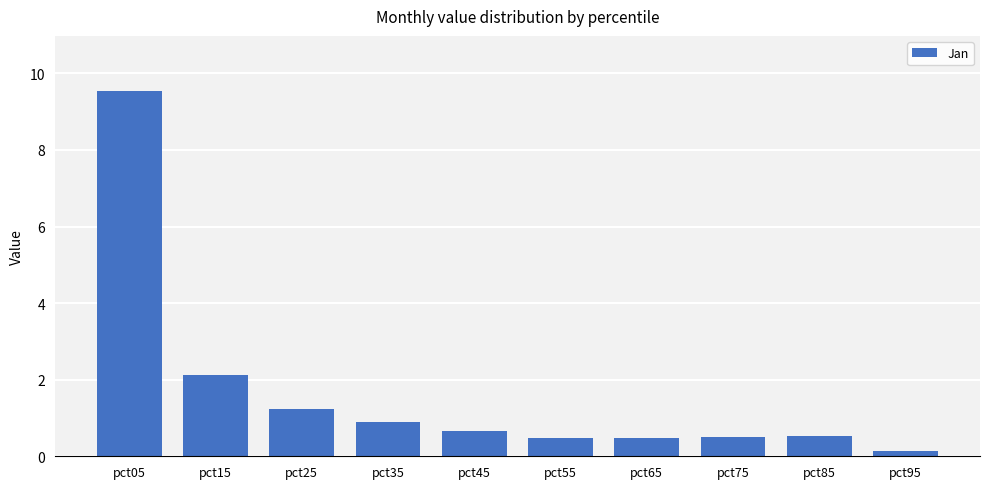

The chart shows a value of 0.5 at pct85. True or false?

True